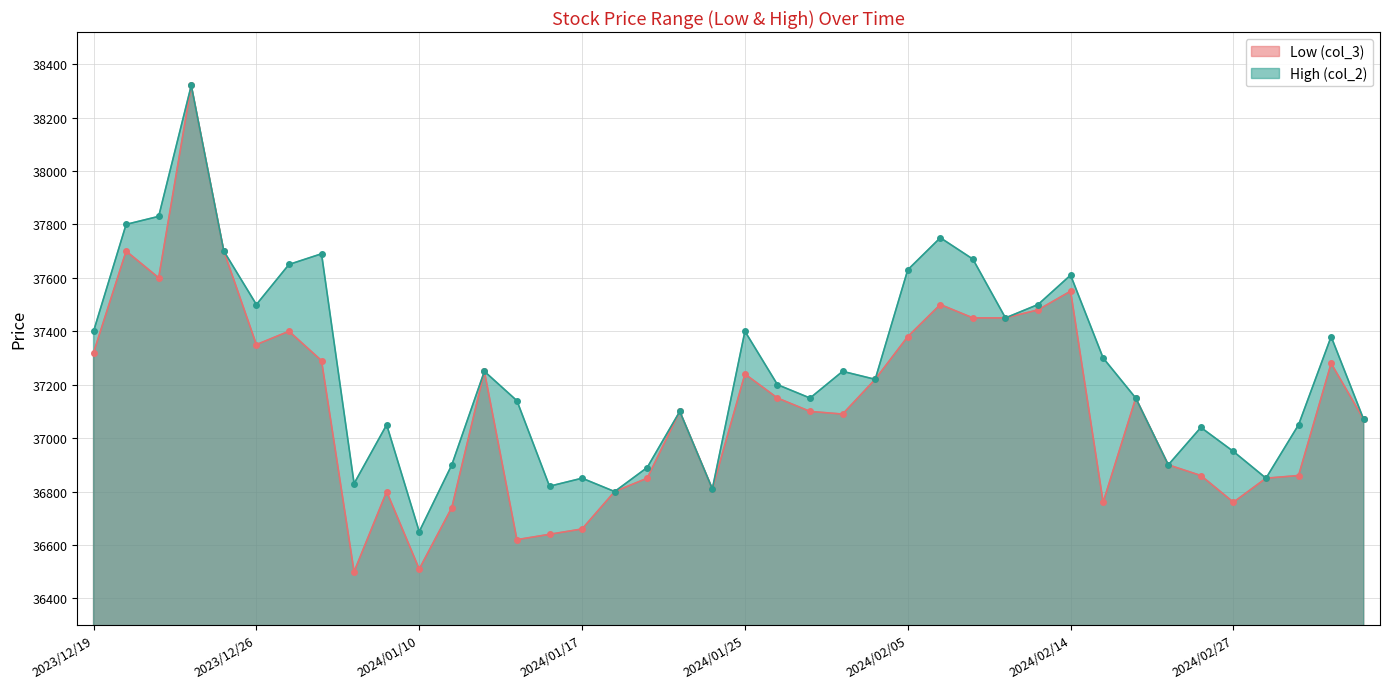

What is the approximate value of Low (col_3) at 2024/02/15?

36760